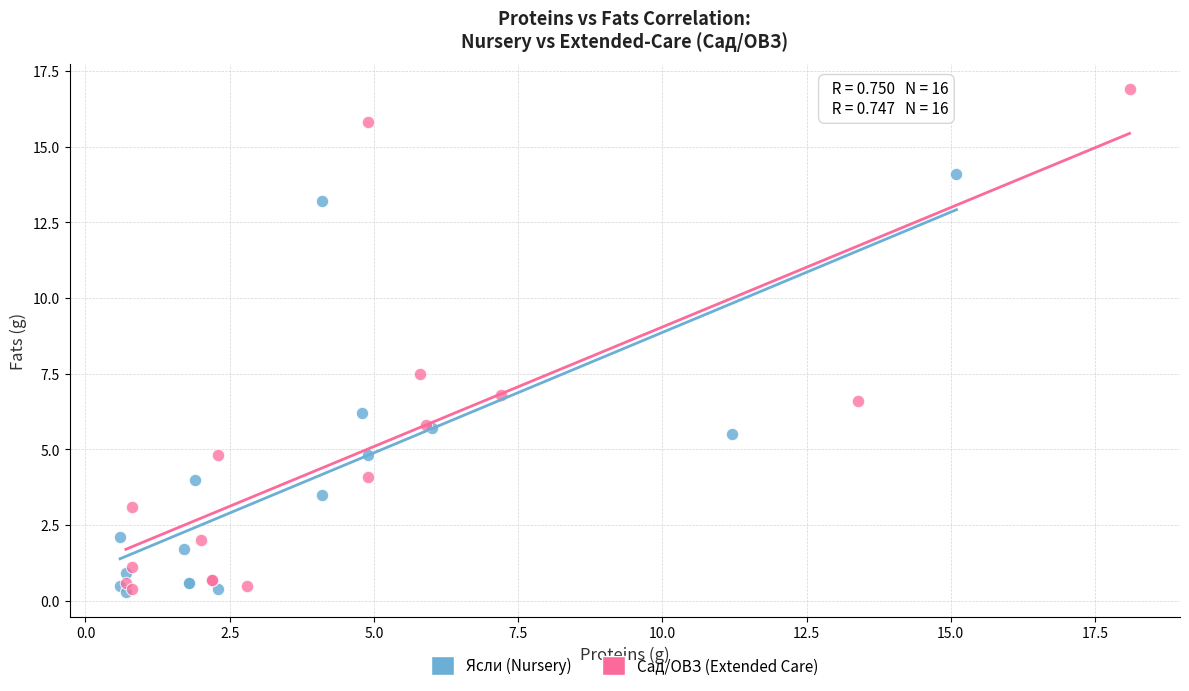

Which series has the widest spread of Y values?

Сад/ОВЗ (Extended Care)